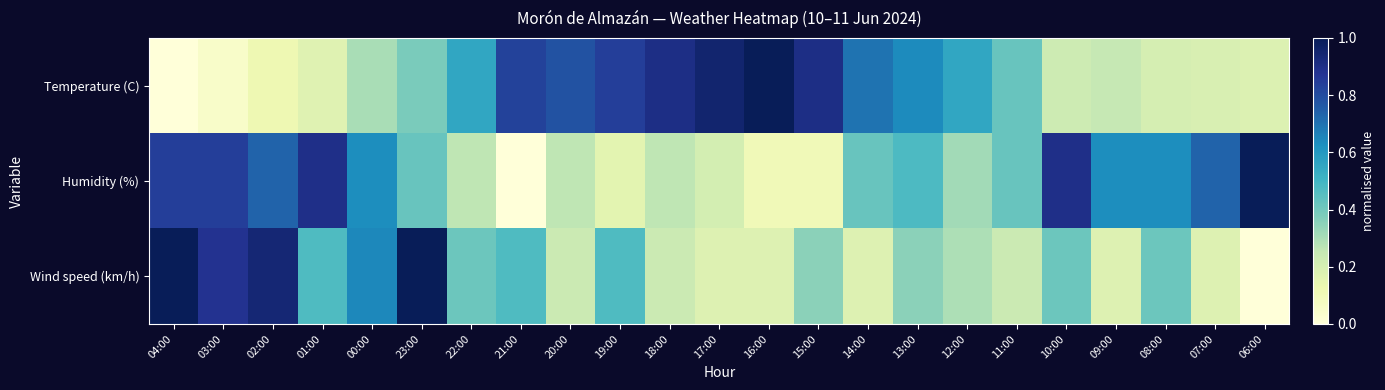

What is the spread (max minus min) of values at 01:00?

0.7